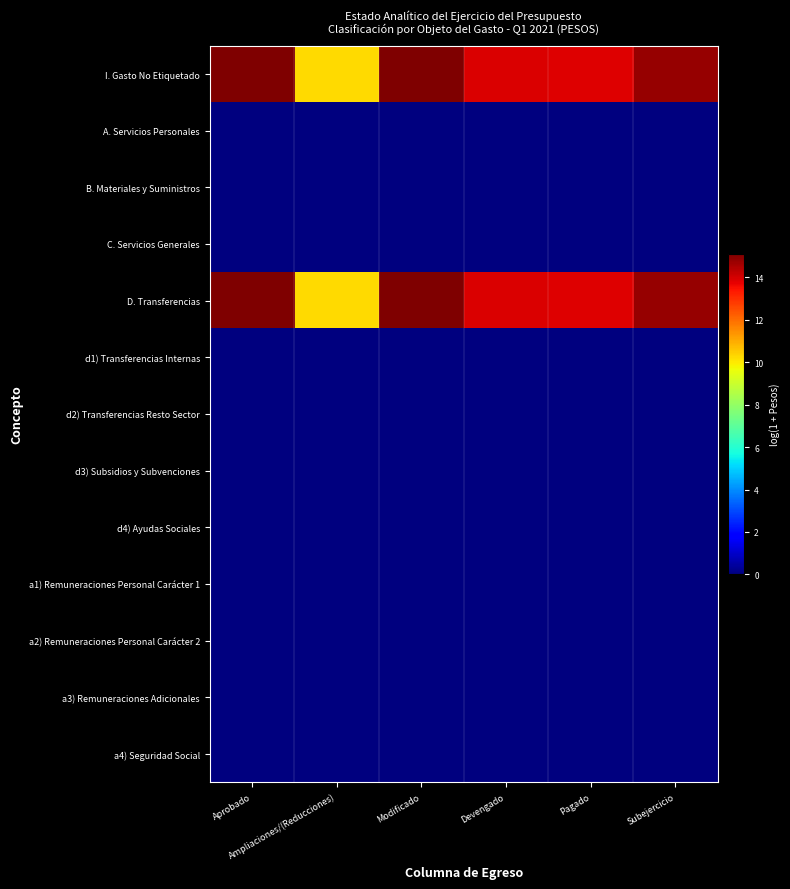

Between Aprobado and Devengado, which series saw the biggest shift?

I. Gasto No Etiquetado